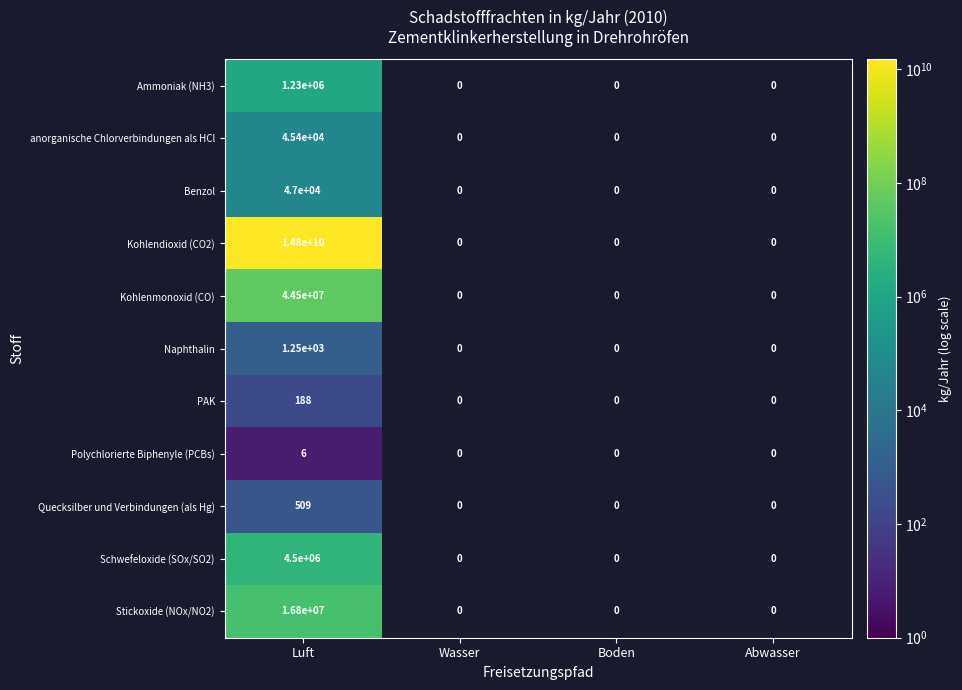

Count the number of data series in this chart.

11